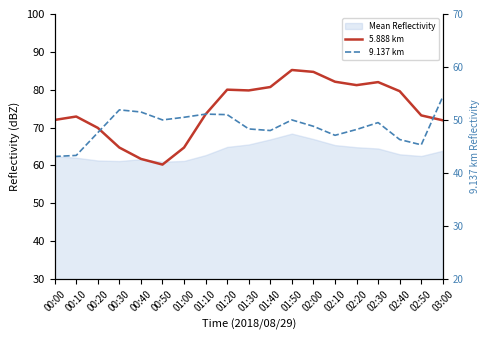

Which series has the widest spread of values?

5.888 km